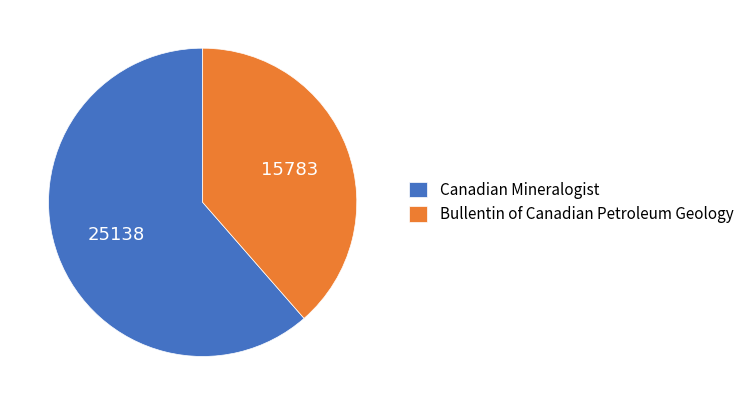

What is the ratio of the value at Bullentin of Canadian Petroleum Geology to the value at Canadian Mineralogist?

0.6